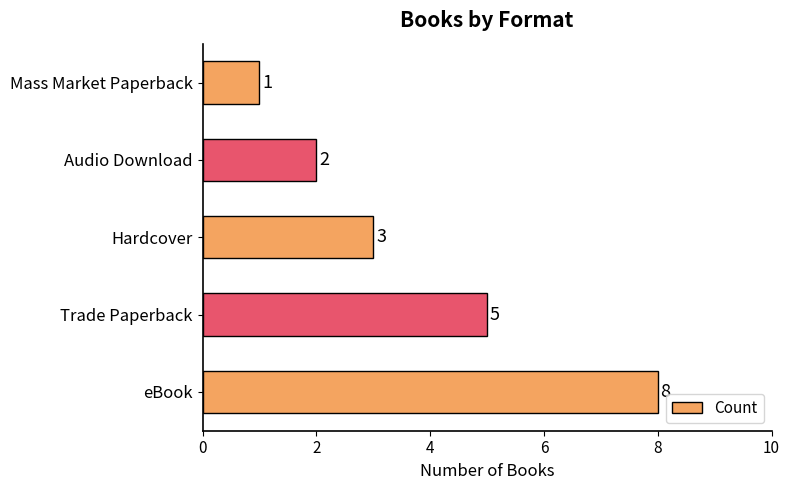

Reading bottom to top, transcribe all the data shown in this chart.

8	5	3	2	1